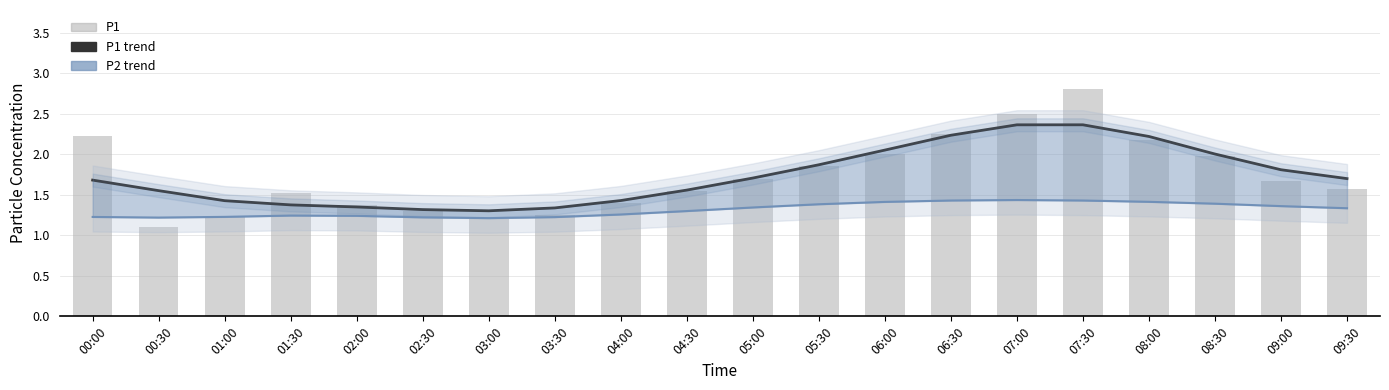

Reading left to right, transcribe all the data shown in this chart.

P1 trend: 00:00=1.7	00:30=1.6	01:00=1.4	01:30=1.4	02:00=1.3	02:30=1.3	03:00=1.3	03:30=1.3	04:00=1.4	04:30=1.6	05:00=1.7	05:30=1.9	06:00=2.1	06:30=2.2	07:00=2.4	07:30=2.4	08:00=2.2	08:30=2.0	09:00=1.8	09:30=1.7
P2 trend: 00:00=1.2	00:30=1.2	01:00=1.2	01:30=1.2	02:00=1.2	02:30=1.2	03:00=1.2	03:30=1.2	04:00=1.3	04:30=1.3	05:00=1.3	05:30=1.4	06:00=1.4	06:30=1.4	07:00=1.4	07:30=1.4	08:00=1.4	08:30=1.4	09:00=1.4	09:30=1.3
P1: 00:00=2.2	00:30=1.1	01:00=1.2	01:30=1.5	02:00=1.4	02:30=1.3	03:00=1.2	03:30=1.2	04:00=1.4	04:30=1.6	05:00=1.7	05:30=1.9	06:00=2.0	06:30=2.2	07:00=2.5	07:30=2.8	08:00=2.2	08:30=2.0	09:00=1.7	09:30=1.6